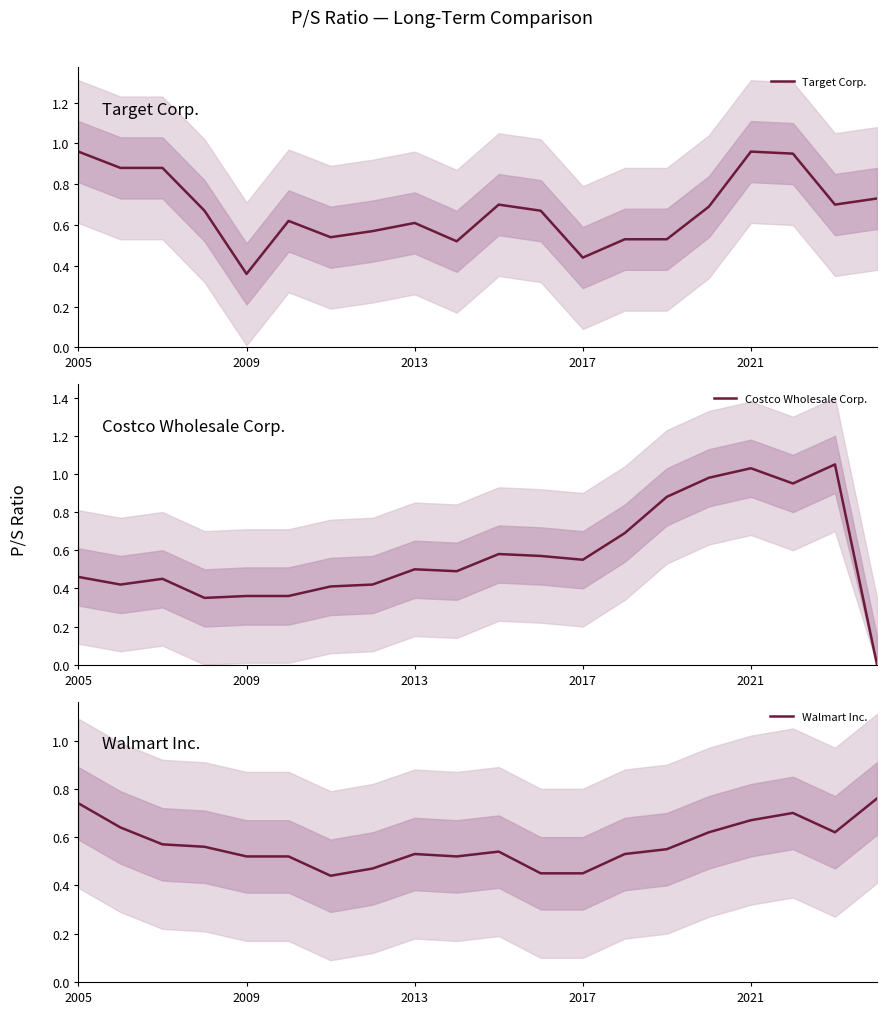

True or false: Walmart Inc. and Target Corp. intersect in this chart.

True